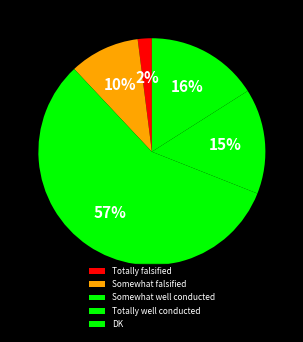

Does Somewhat well conducted account for over 50% of the chart?

Yes